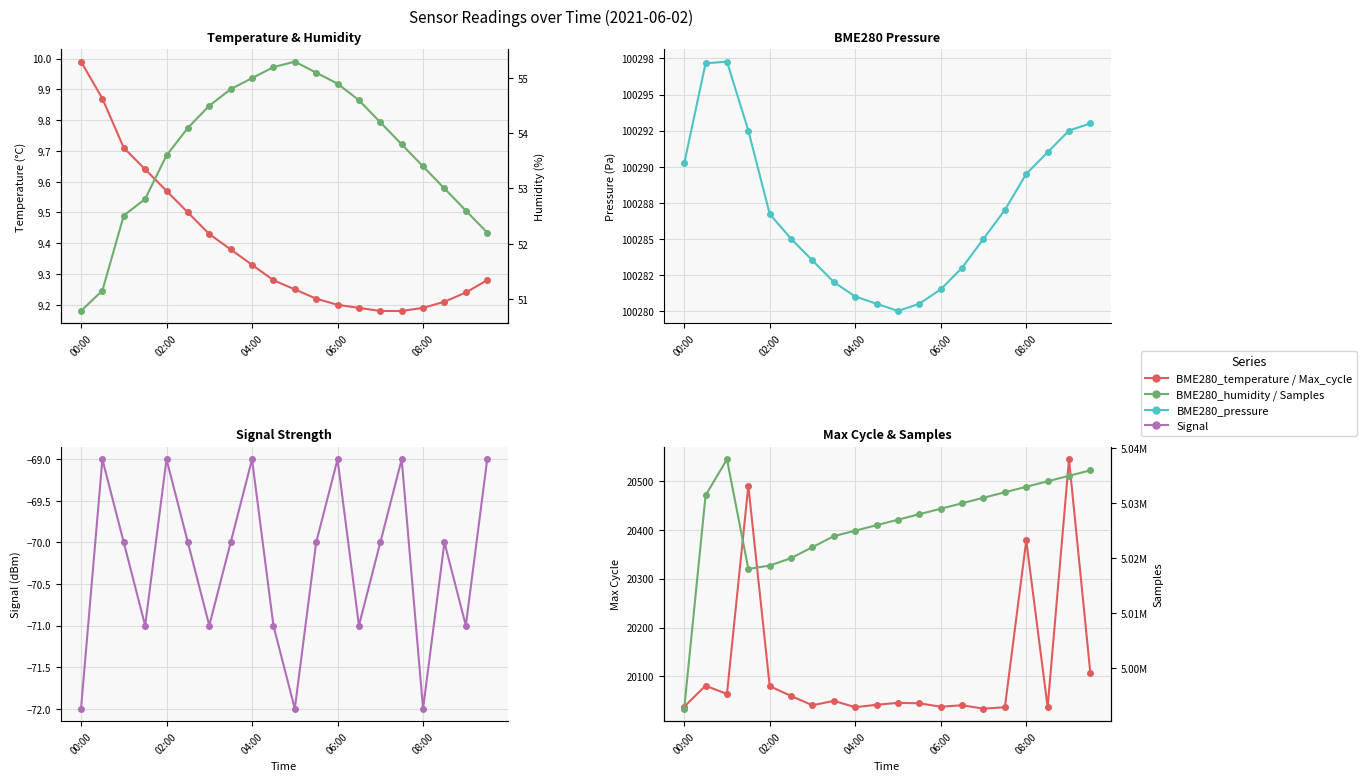

What is the lowest value of the BME280_humidity series?

50.8